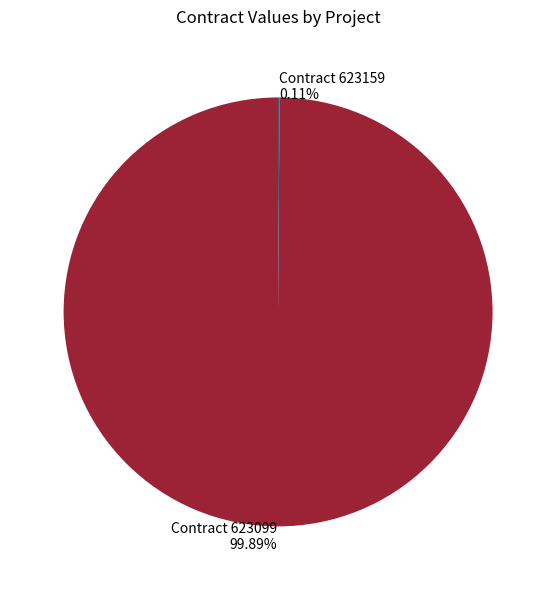

To the nearest percent, what is the difference between the largest and smallest slice percentages?

100%